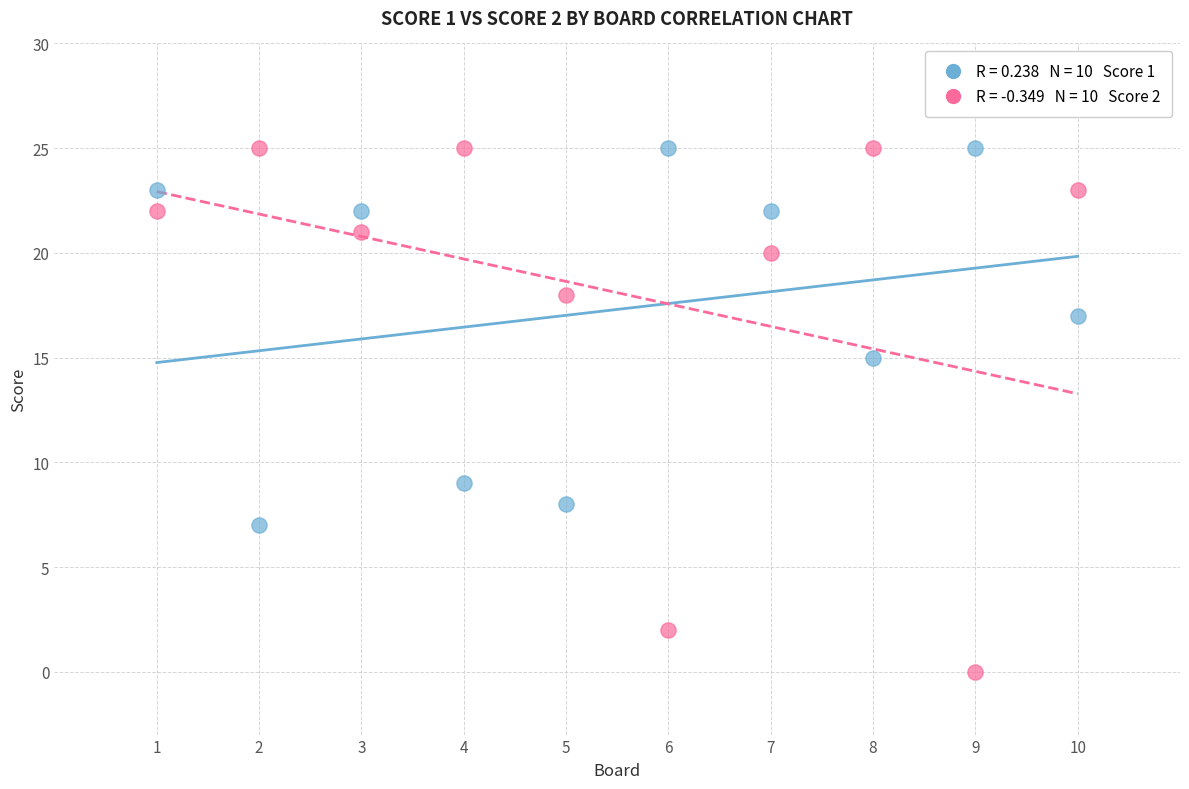

Across all data points, what is the range of Y values (max minus min)?

25